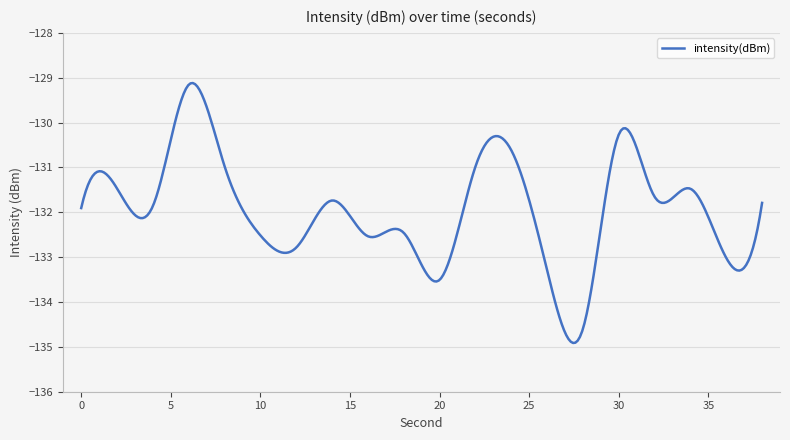

What is the difference between the second highest and second lowest values?

5.8